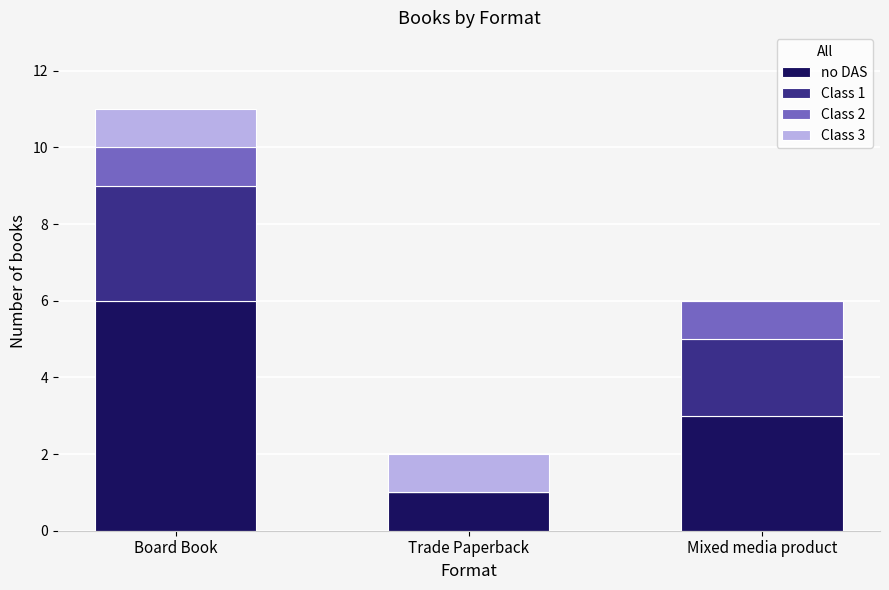

At which label does no DAS reach its peak?

Board Book